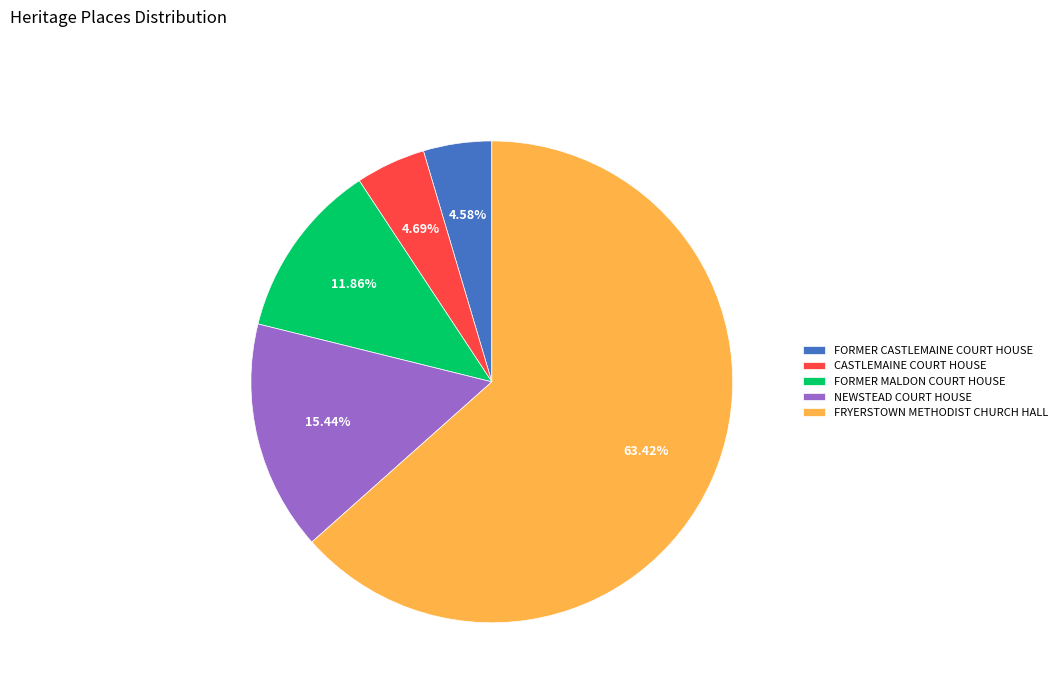

What percentage do FORMER MALDON COURT HOUSE and FORMER CASTLEMAINE COURT HOUSE together represent?

16.4%